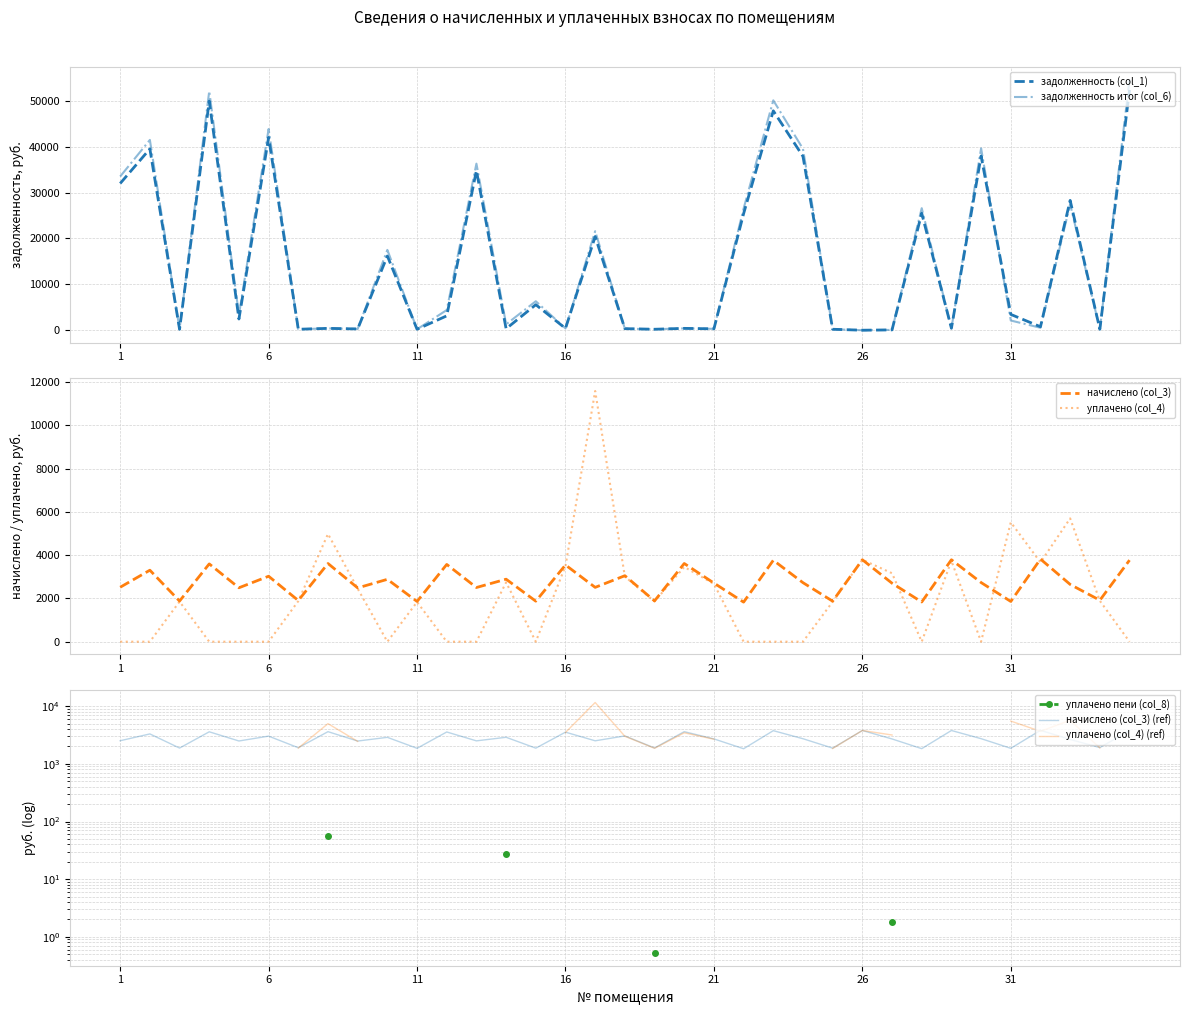

The value of задолженность (col_1) at 33 is 12922.2. True or false?

False